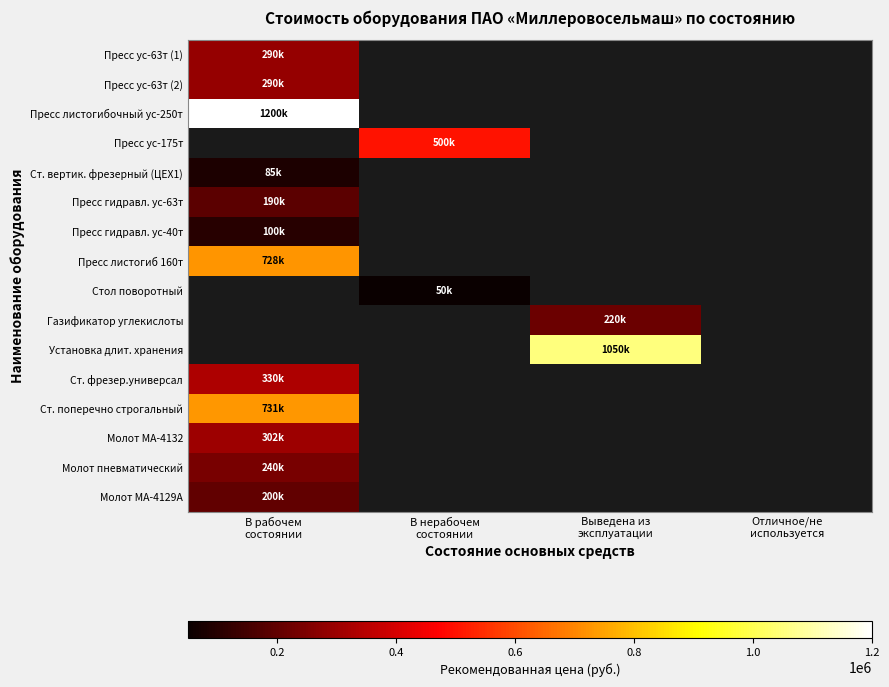

How many data points does each series have?

4